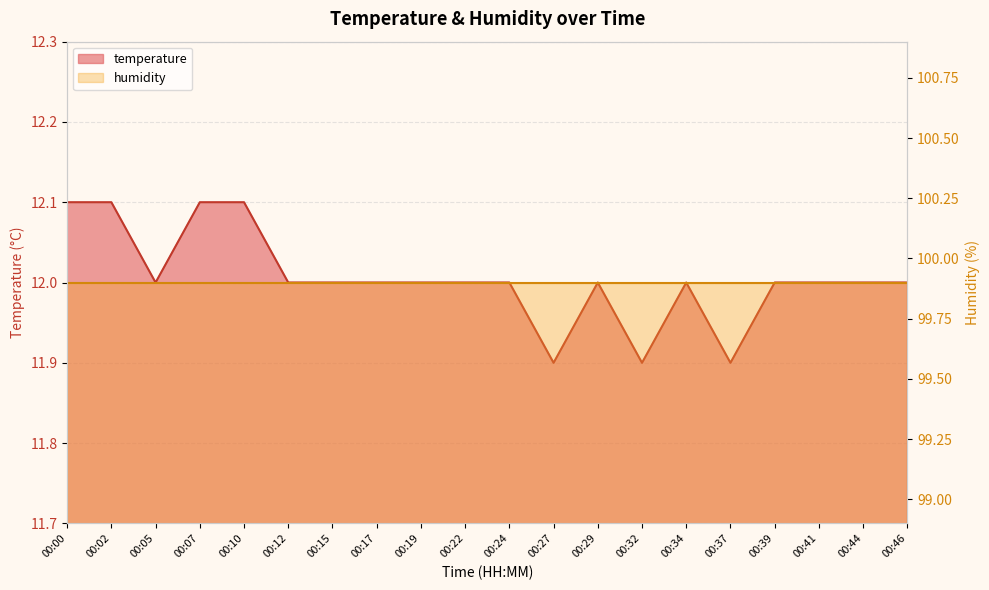

What is the smallest value displayed?

11.9